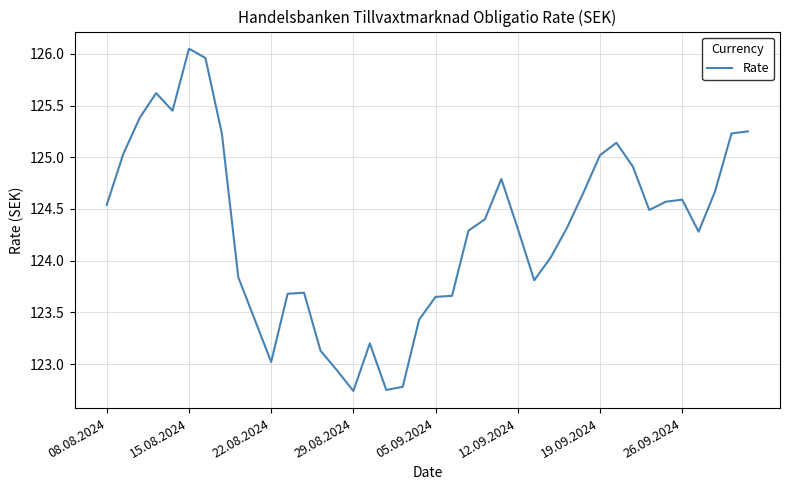

How many lines are shown in the chart?

1